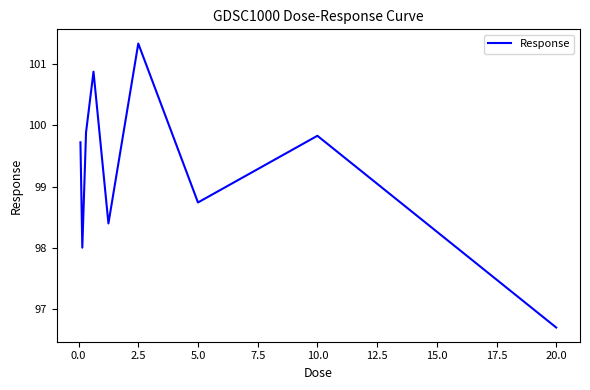

What is the greatest value displayed?

101.3